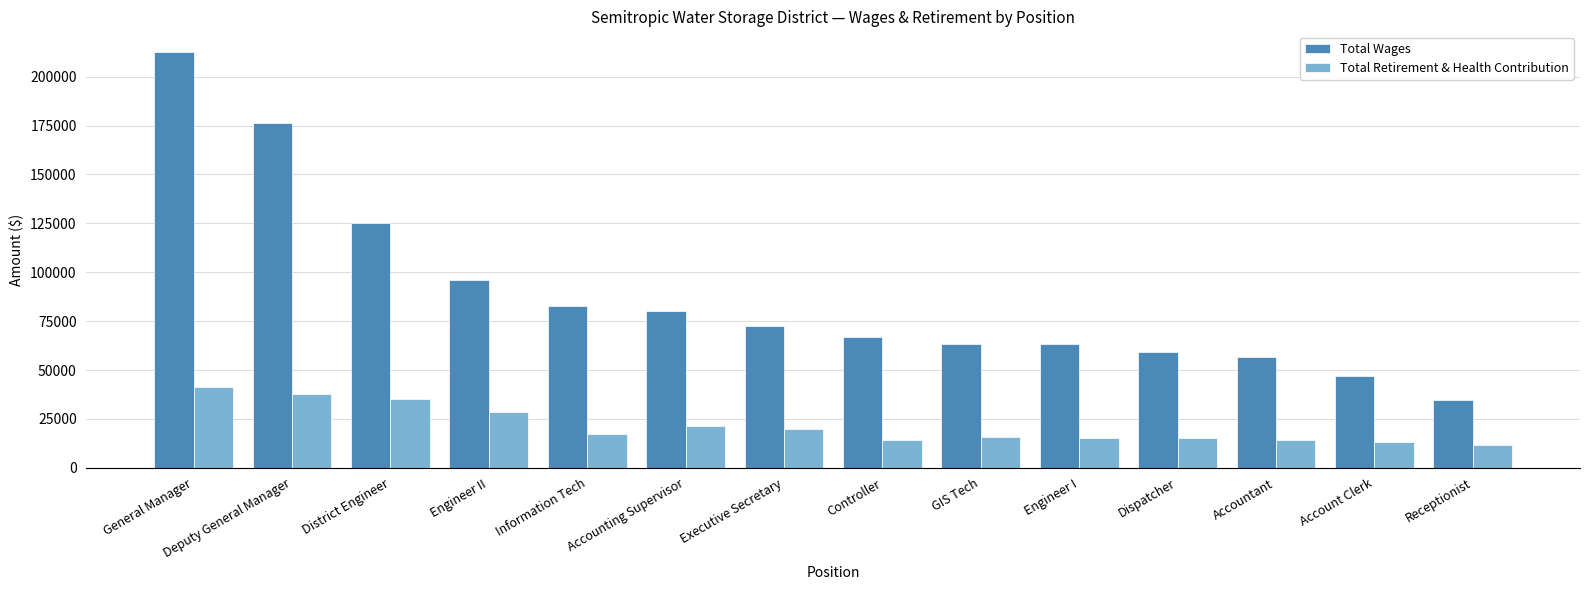

What value does the Total Retirement & Health Contribution series have at Controller, to the nearest 50?

14350